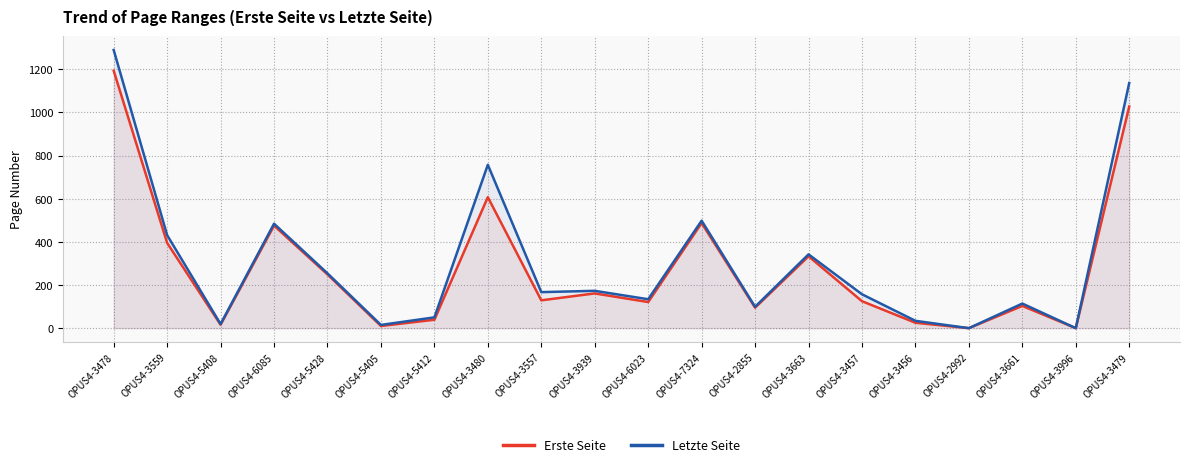

At OPUS4-3996, list the series in order from smallest to largest.

Erste Seite, Letzte Seite